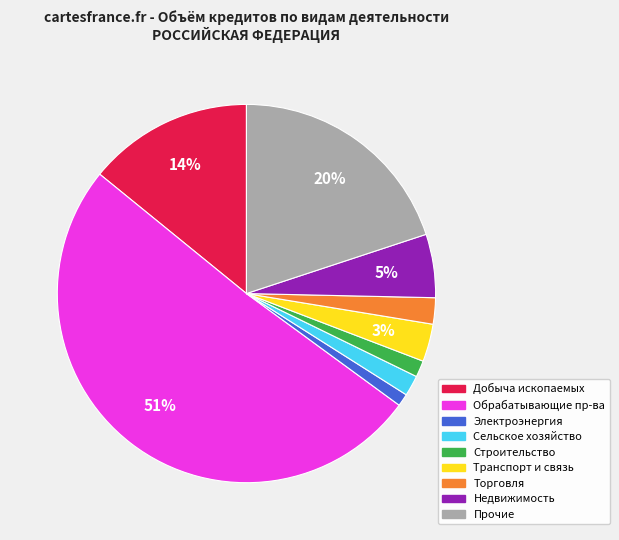

To the nearest percent, what is the average slice percentage?

11%